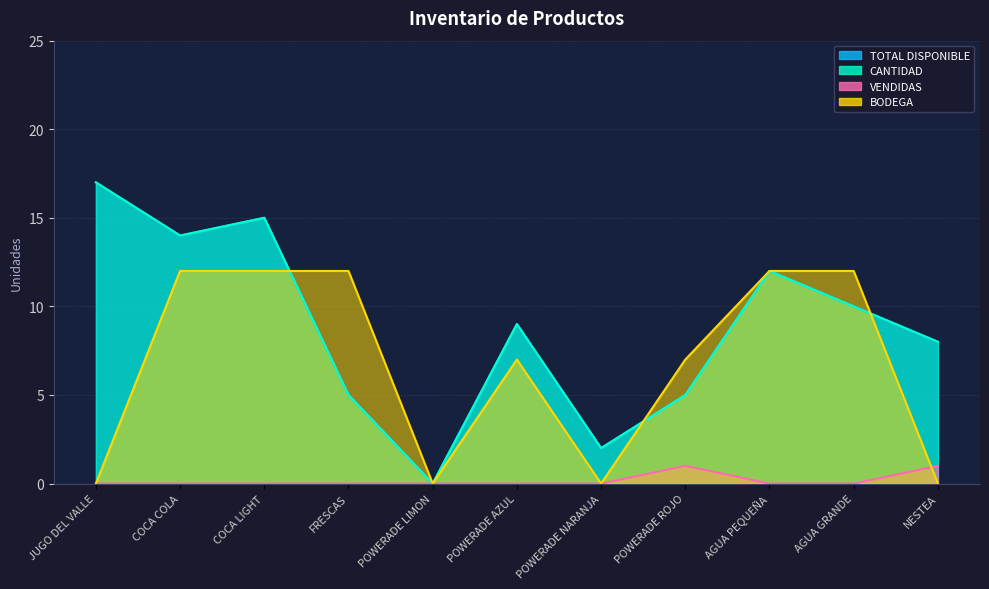

What is the sum of all BODEGA values?

74